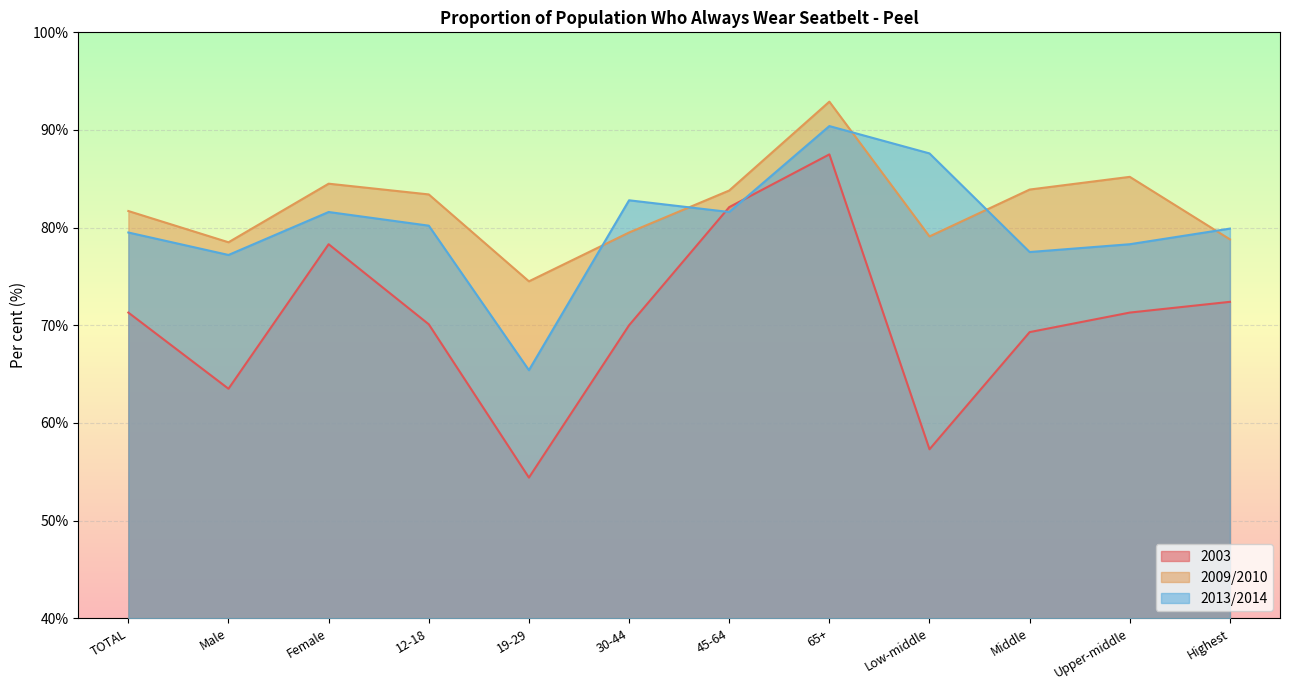

Reading left to right, what are all the values shown in this chart?

2003: TOTAL=71.3	Male=63.5	Female=78.3	12-18=70.1	19-29=54.4	30-44=70.0	45-64=82.1	65+=87.5	Low-middle=57.3	Middle=69.3	Upper-middle=71.3	Highest=72.4
2009/2010: TOTAL=81.7	Male=78.5	Female=84.5	12-18=83.4	19-29=74.5	30-44=79.5	45-64=83.8	65+=92.9	Low-middle=79.1	Middle=83.9	Upper-middle=85.2	Highest=78.8
2013/2014: TOTAL=79.5	Male=77.2	Female=81.6	12-18=80.2	19-29=65.4	30-44=82.8	45-64=81.6	65+=90.4	Low-middle=87.6	Middle=77.5	Upper-middle=78.3	Highest=79.9